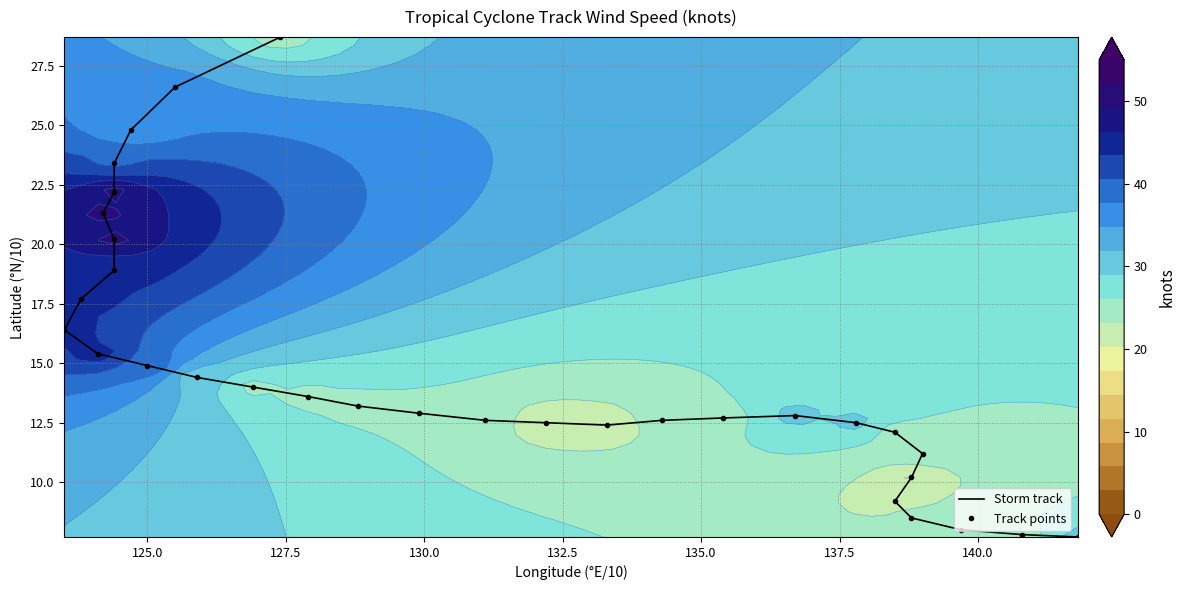

The Storm track series shows 4.5 at 122.5. True or false?

False